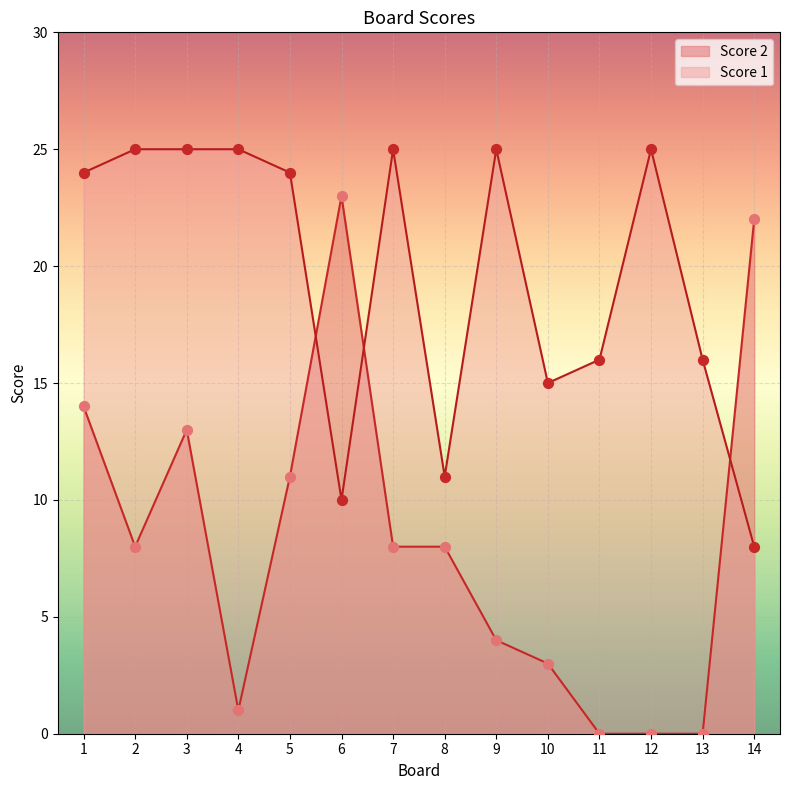

What are all the series names shown in the legend?

Score 2, Score 1